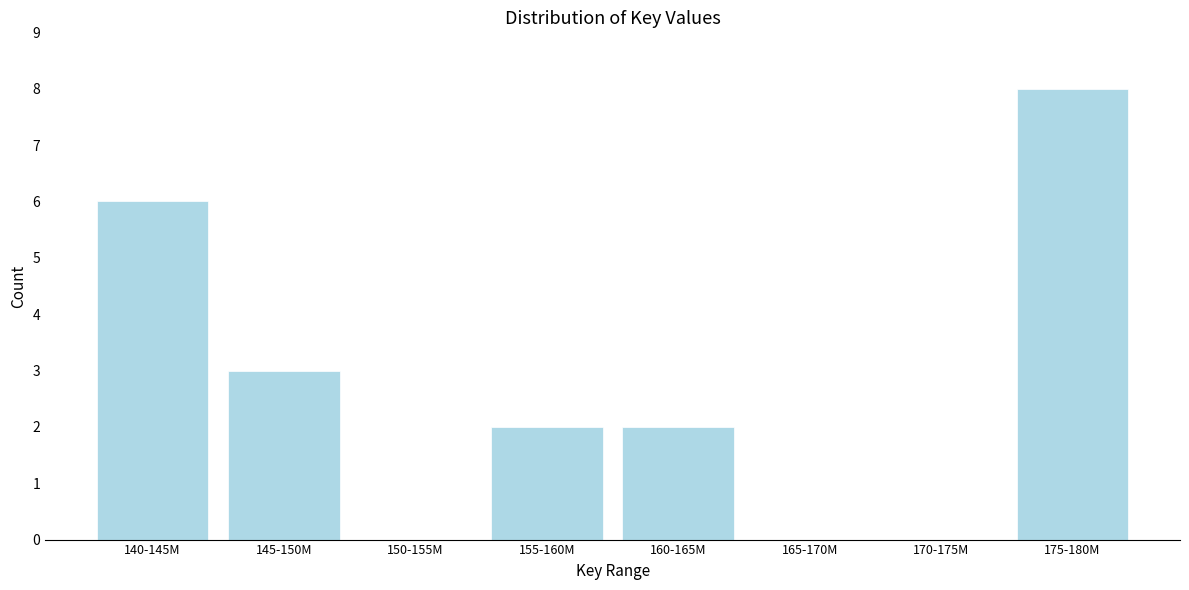

Reading left to right, transcribe all the data shown in this chart.

140-145M=6	145-150M=3	150-155M=0	155-160M=2	160-165M=2	165-170M=0	170-175M=0	175-180M=8